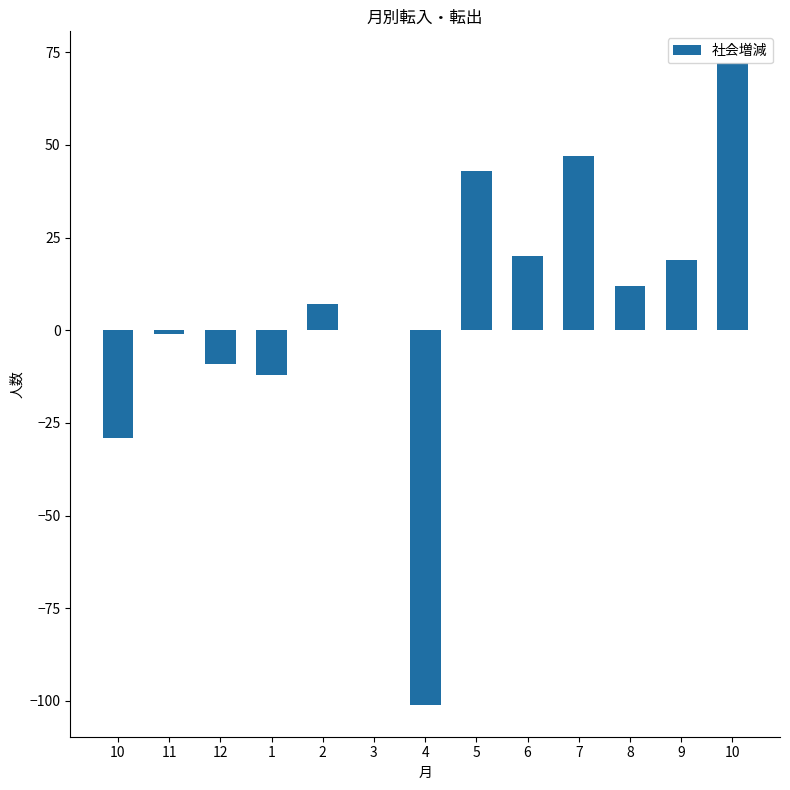

How many data points does each series have?

13